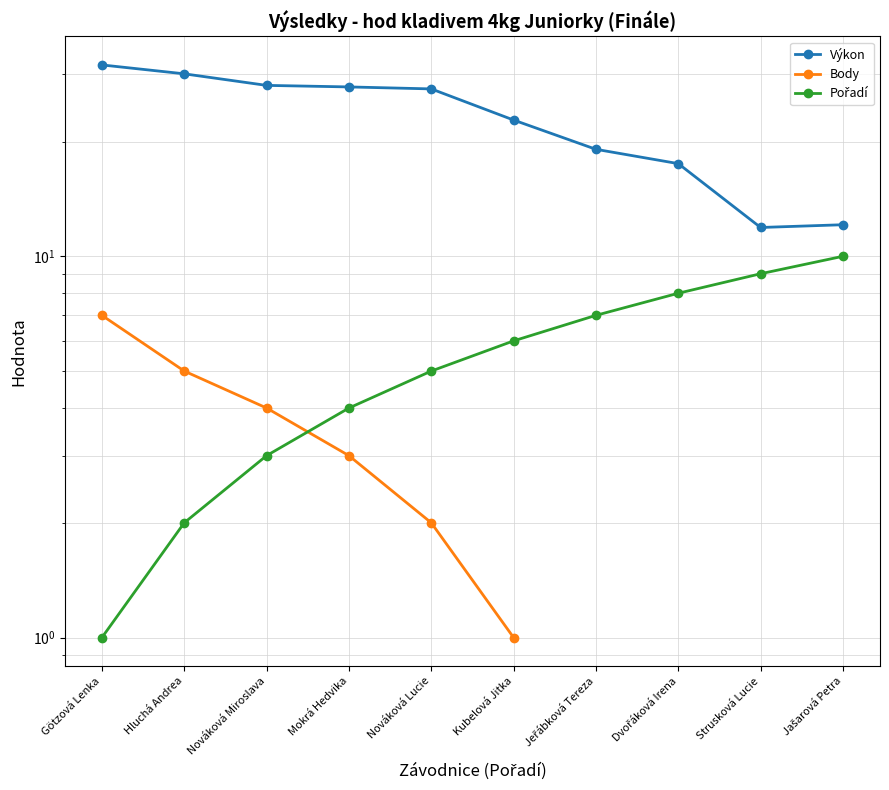

At which category is the sum across all series the highest?

Götzová Lenka